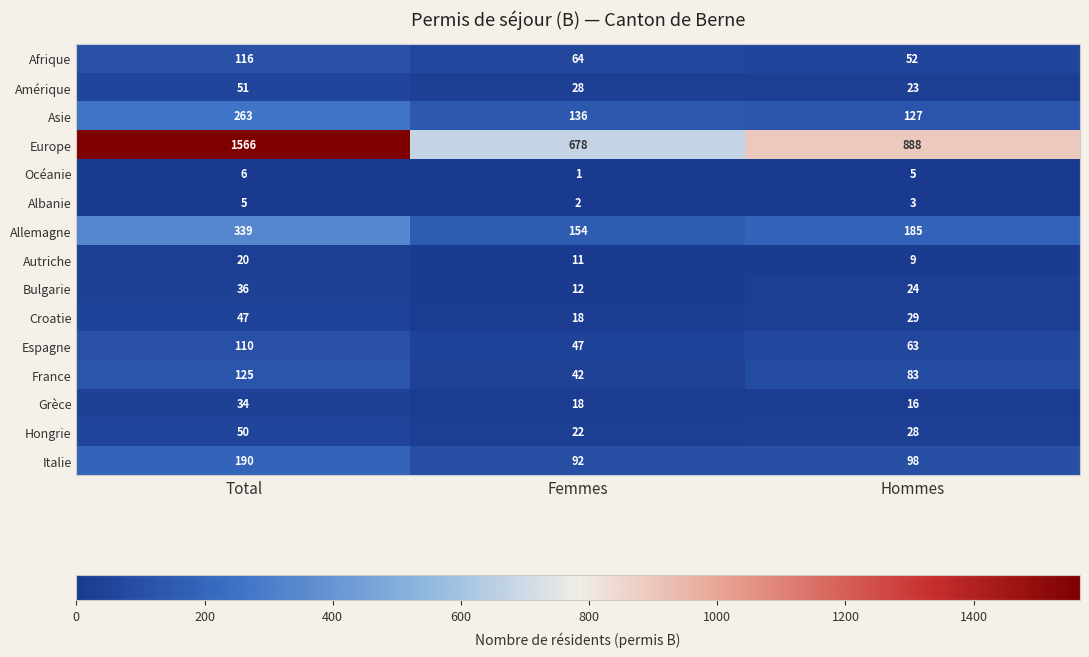

What is the greatest value displayed?

1566